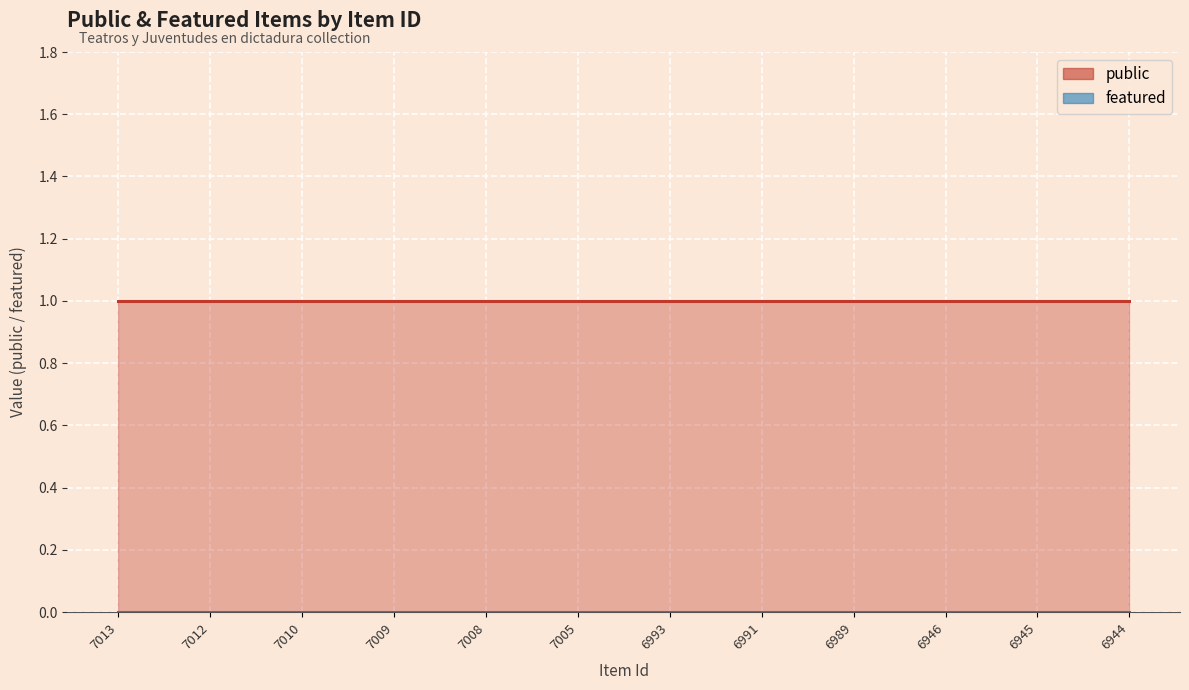

How many distinct data groups are displayed?

2